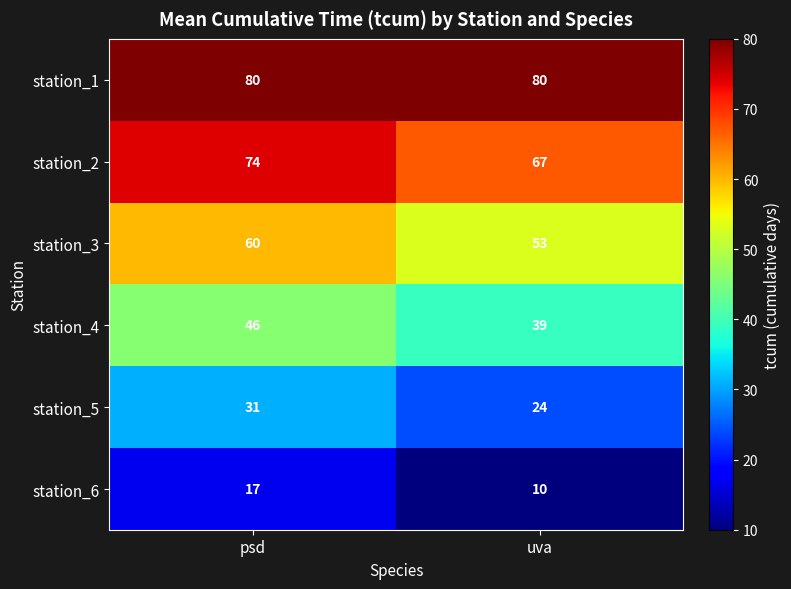

What is the spread (max minus min) of values at psd?

63